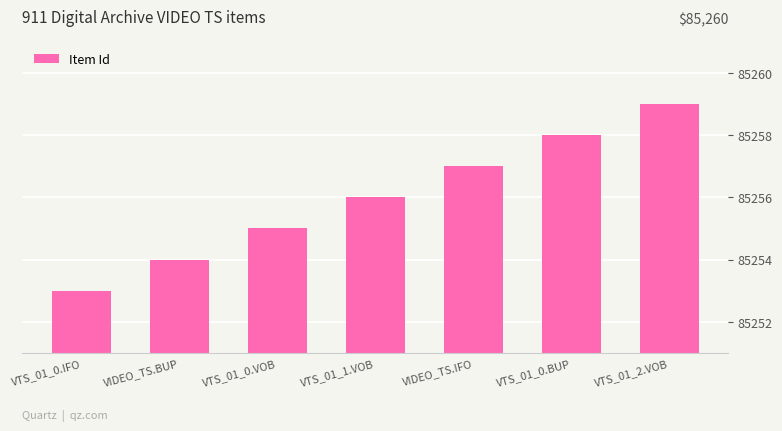

What is the difference between the second highest and minimum values?

5